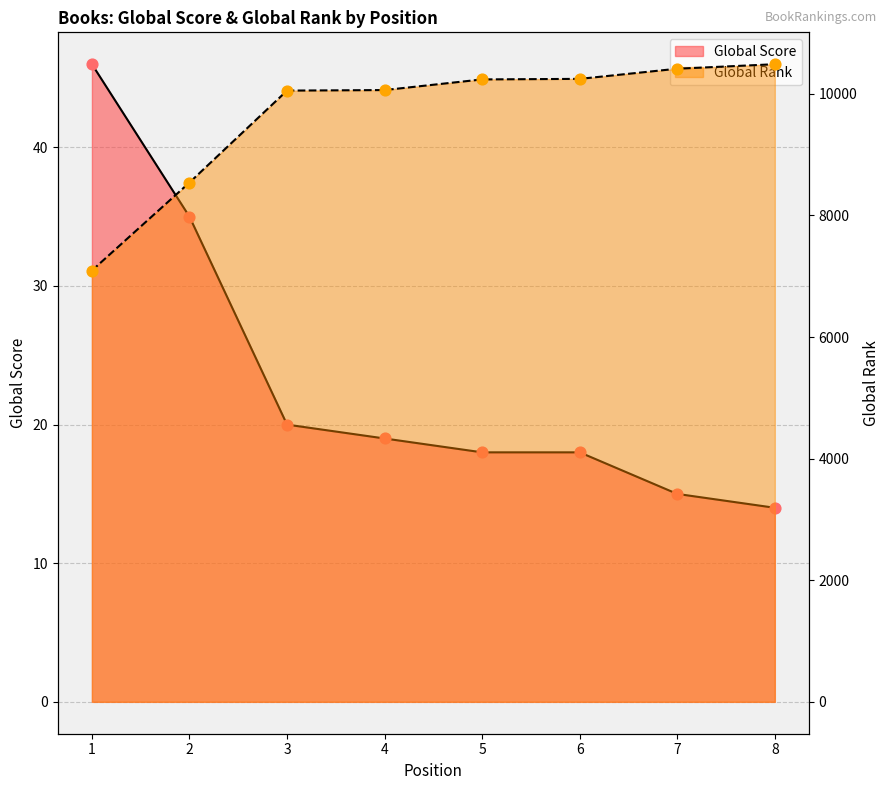

At how many categories does at least one series exceed 6459?

8